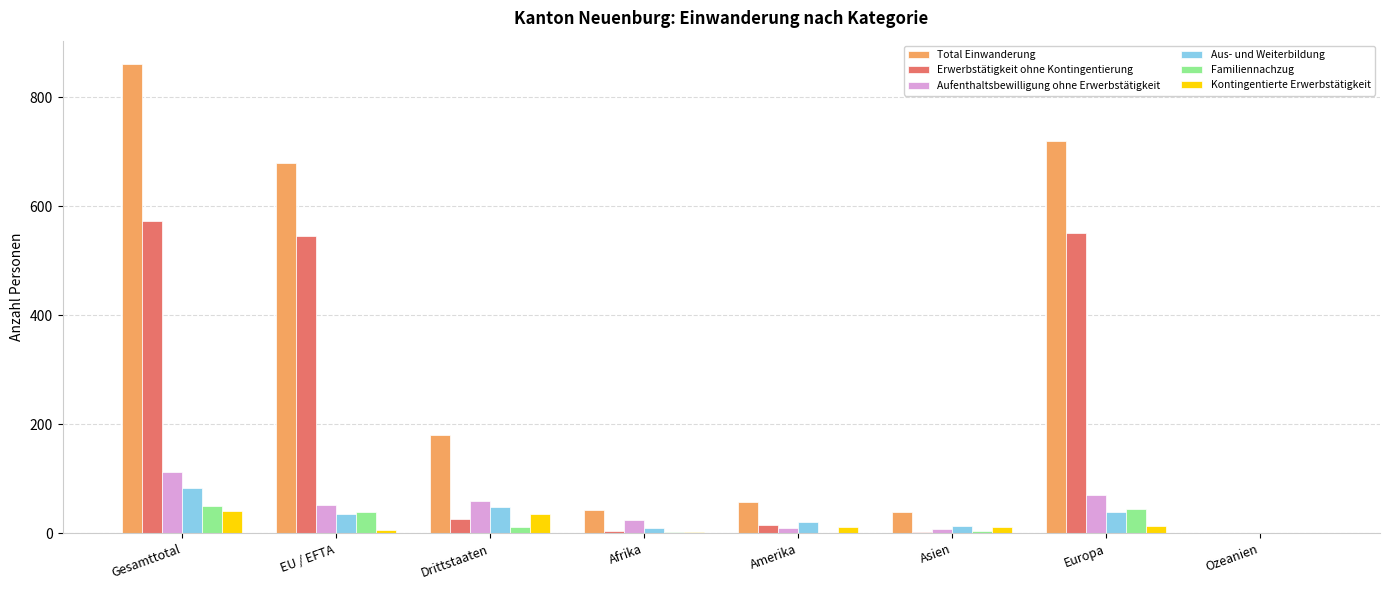

Which series has the largest range (max minus min)?

Total Einwanderung